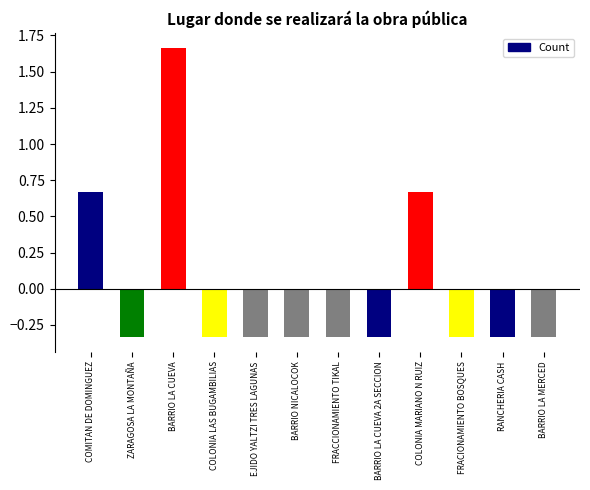

What position from the left is FRACCIONAMIENTO TIKAL?

7